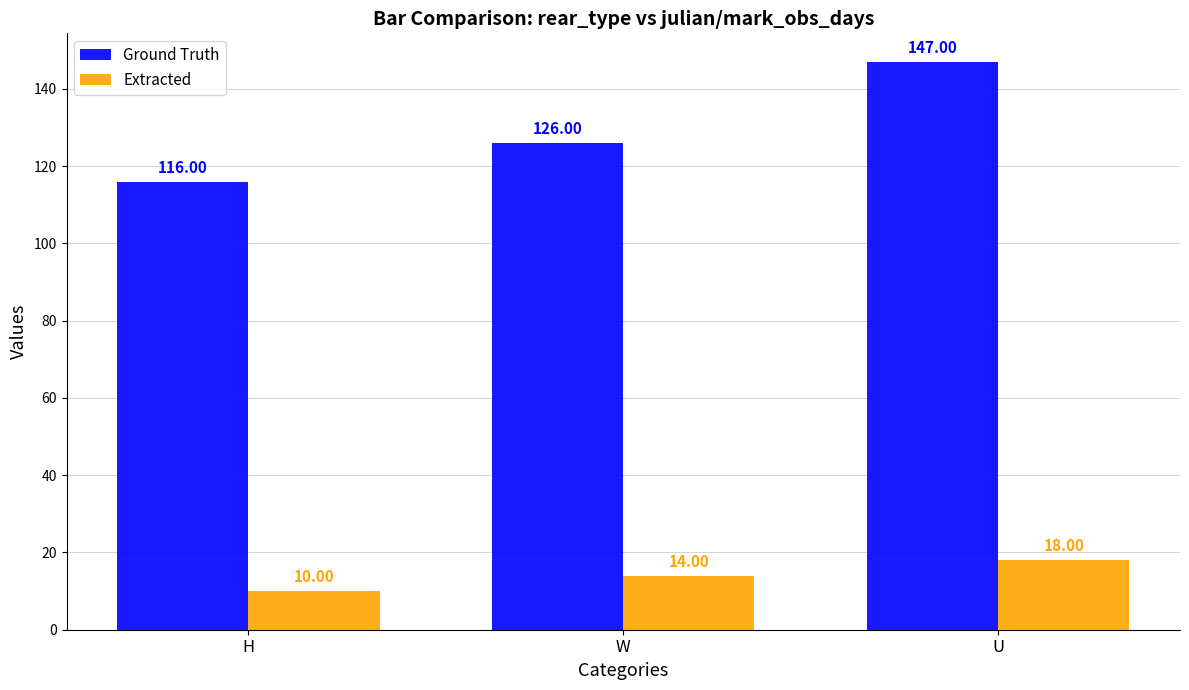

What is the difference between the Extracted values at W and U?

4